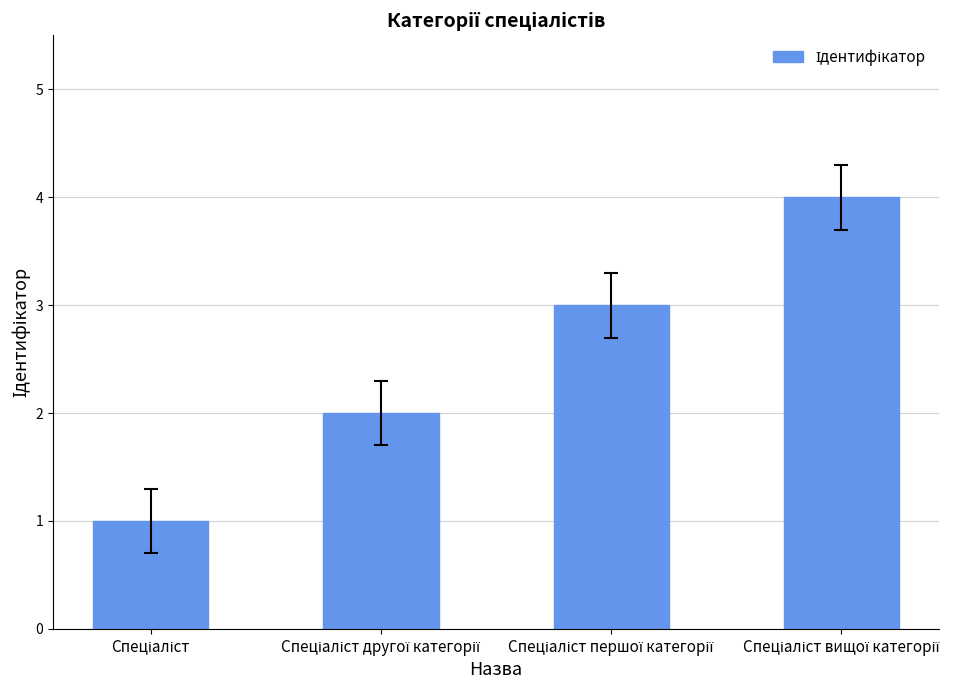

What is the sum of all values?

10